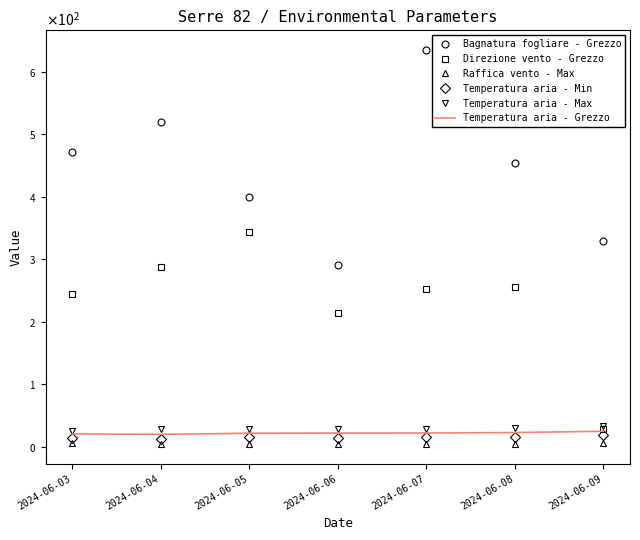

What are all the series names shown in the legend?

Bagnatura fogliare - Grezzo, Direzione vento - Grezzo, Raffica vento - Max, Temperatura aria - Min, Temperatura aria - Max, Temperatura aria - Grezzo